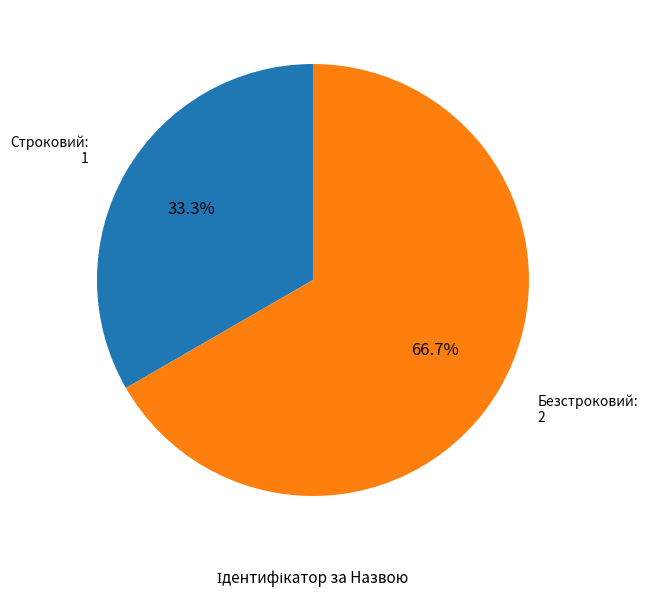

Rank the categories by value from highest to lowest.

Безстроковий, Строковий